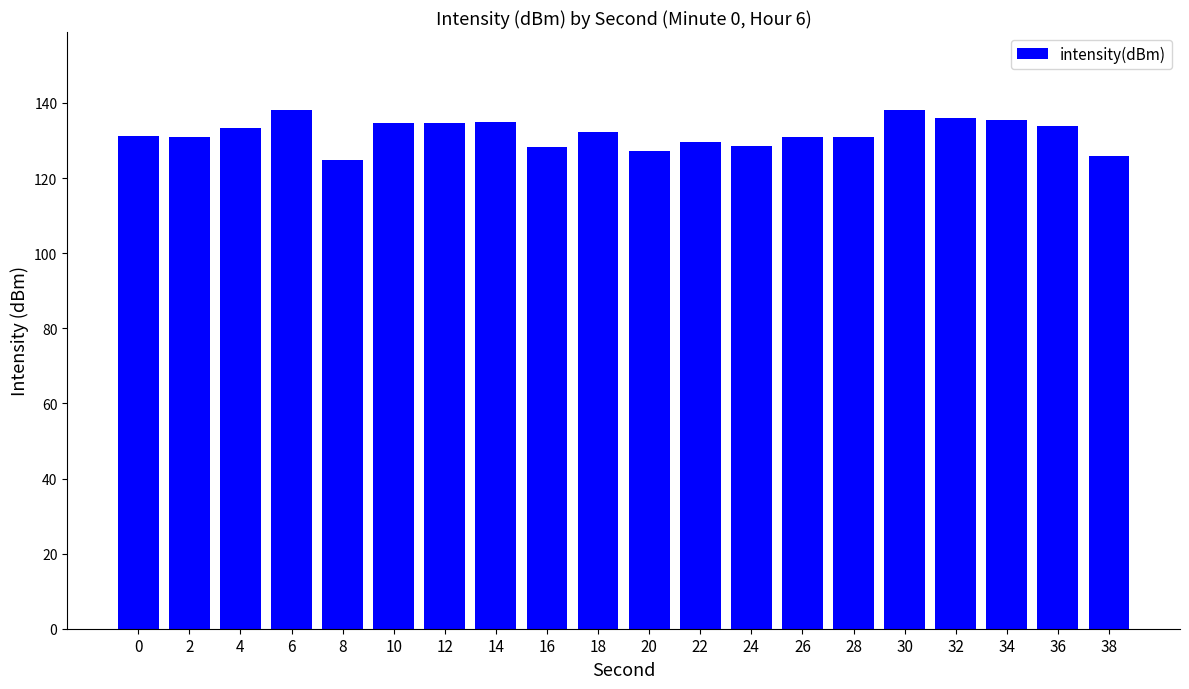

The value at 28 is 175.8. True or false?

False